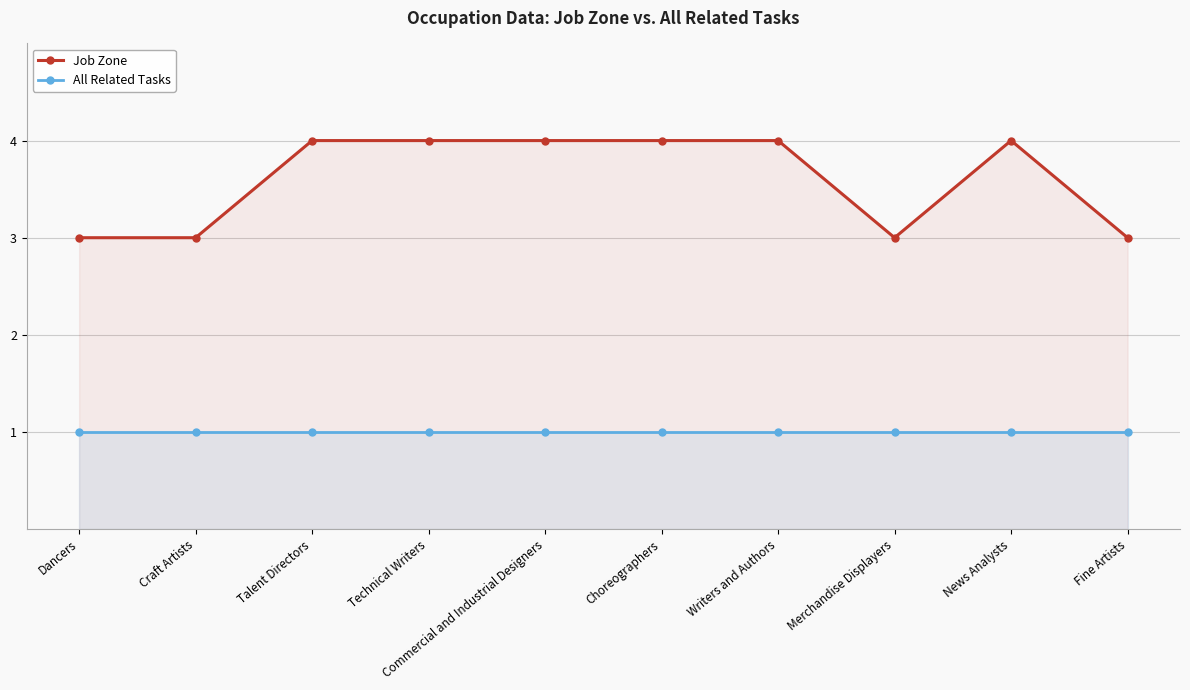

At which label is All Related Tasks closest to 1?

Dancers